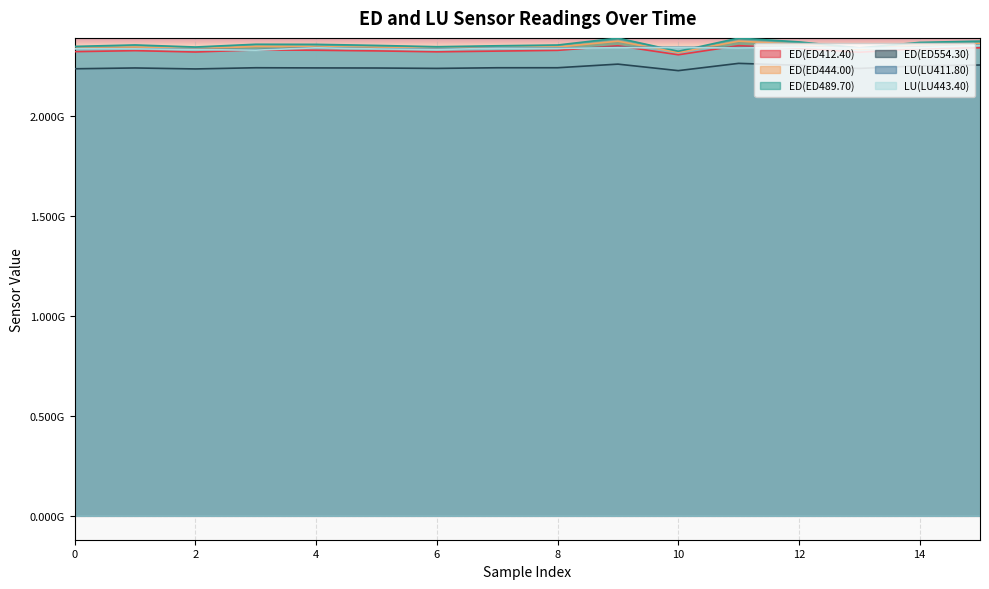

At which category is the sum across all series the highest?

11